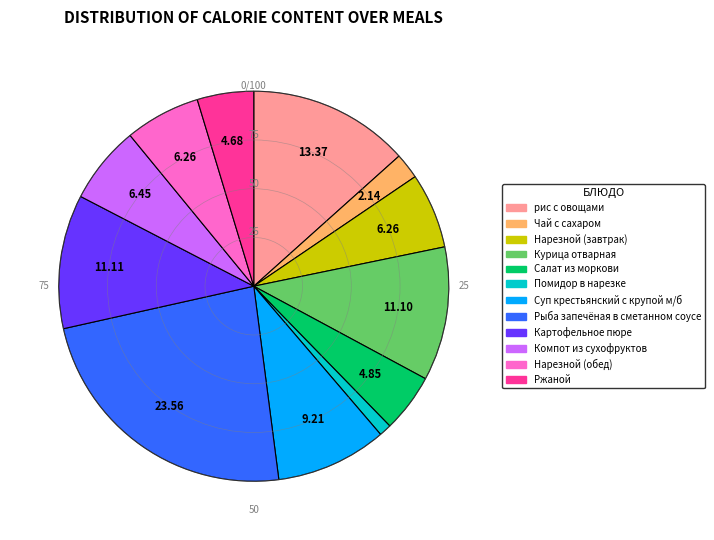

Approximately how many times larger is the value at Чай с сахаром compared to Суп крестьянский с крупой м/б?

0.2